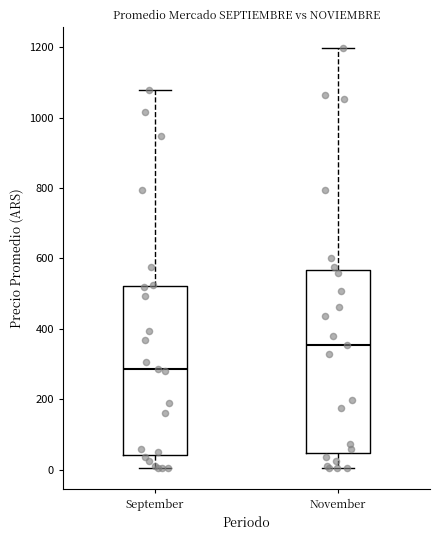

Reading left to right, transcribe this box plot: for each box, give where its median line is, the range the box spans, and where its two whiskers end, as read against the y-axis. The values are not printed on the chart, so give them approximately, as read against the axis.

September: median 280, box 40 to 520, whiskers 0 to 1080
November: median 360, box 40 to 560, whiskers 0 to 1200